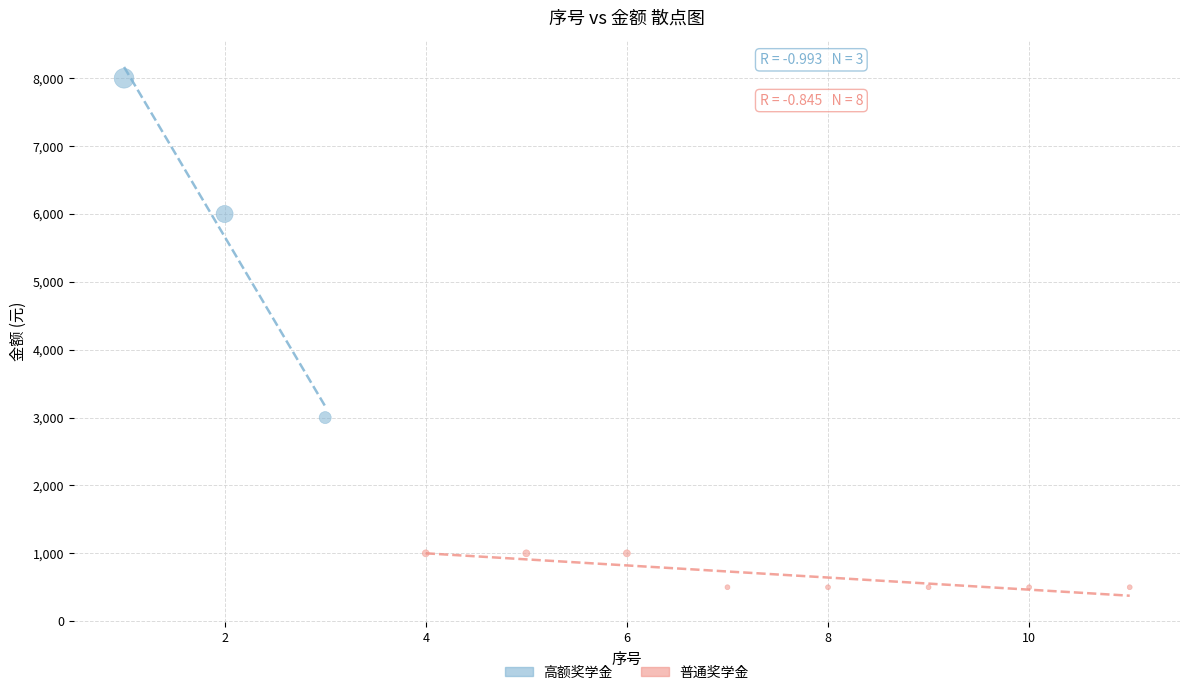

Which series reaches the maximum Y coordinate?

高额奖学金